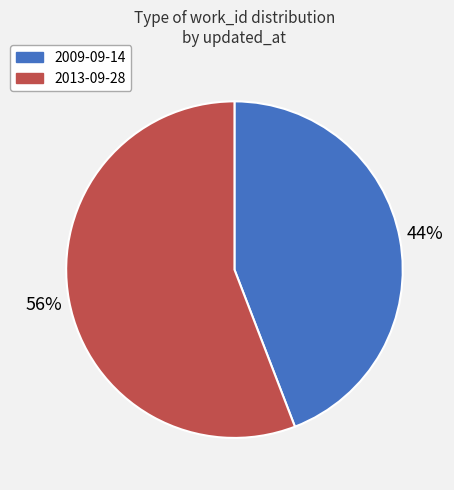

Is there any slice that represents more than half of the pie?

Yes